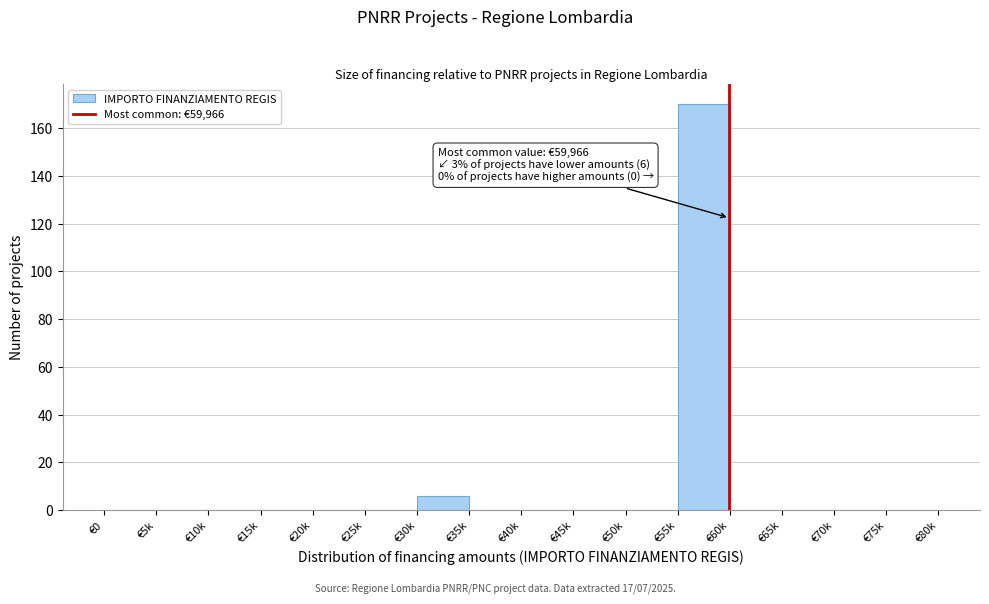

Reading right to left, transcribe all the data shown in this chart.

€75k=0	€70k=0	€65k=0	€60k=0	€55k=170	€50k=0	€45k=0	€40k=0	€35k=0	€30k=6	€25k=0	€20k=0	€15k=0	€10k=0	€5k=0	€0=0